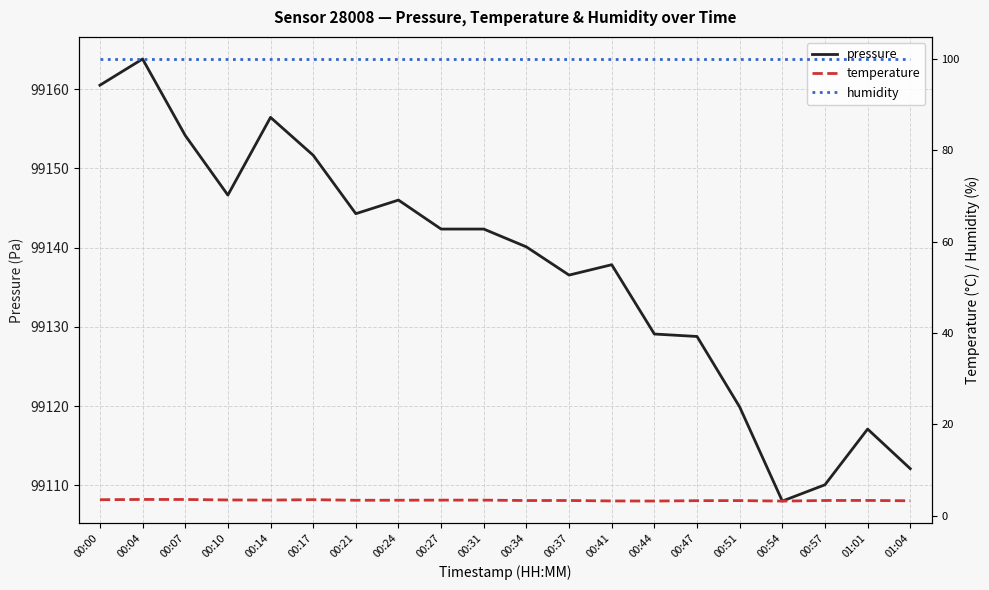

Which label corresponds to the largest value in the chart?

00:04